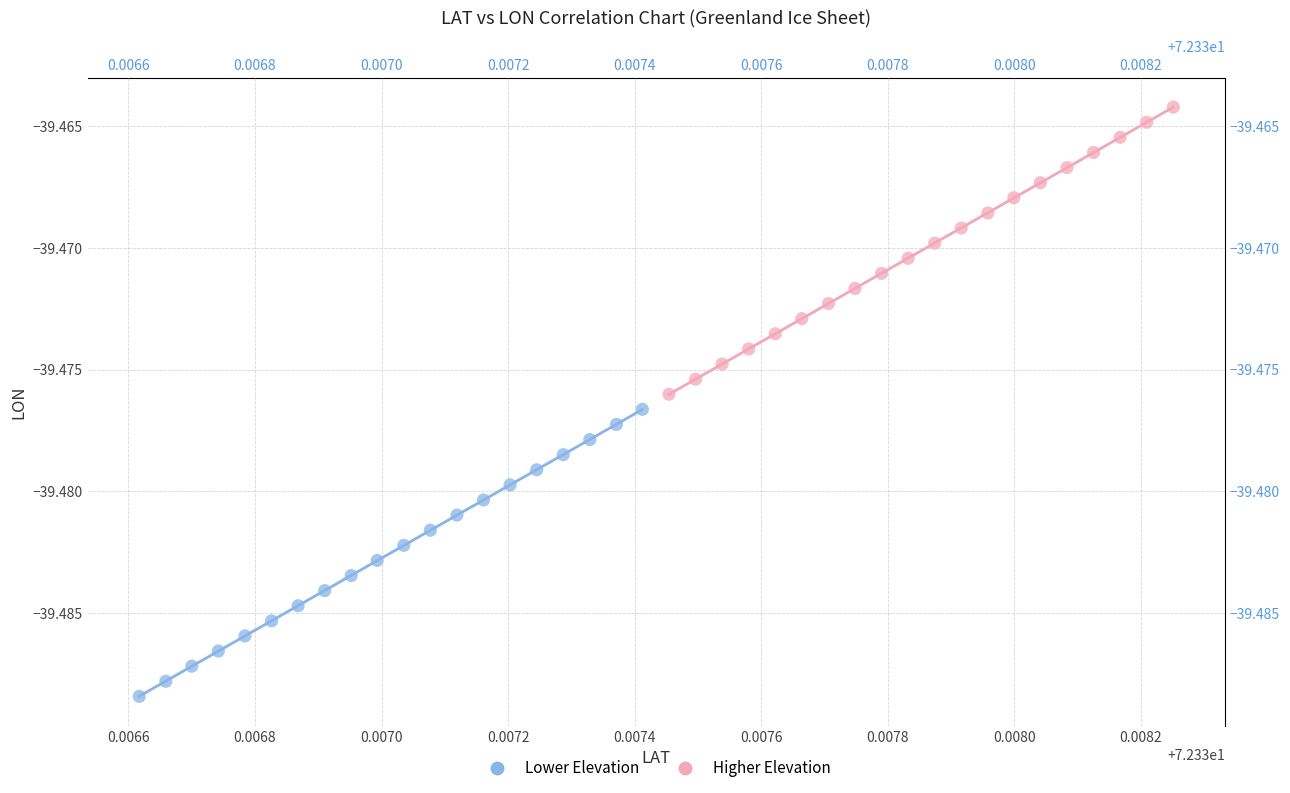

Which series has the widest spread of Y values?

Higher Elevation